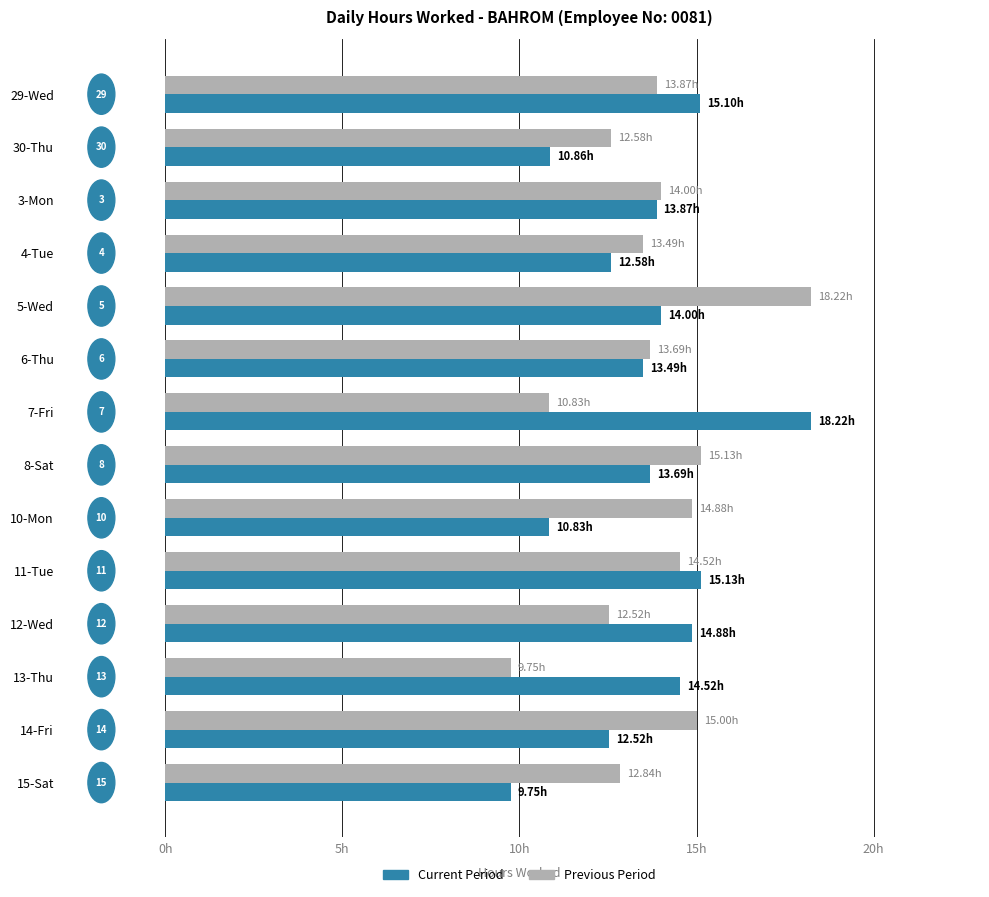

What are all the series names shown in the legend?

Current Period, Previous Period